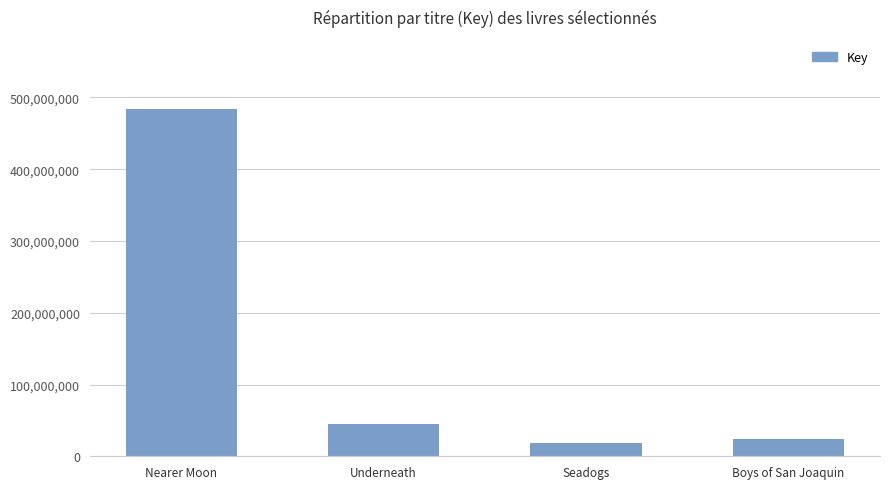

Between Seadogs and Underneath, which is larger?

Underneath